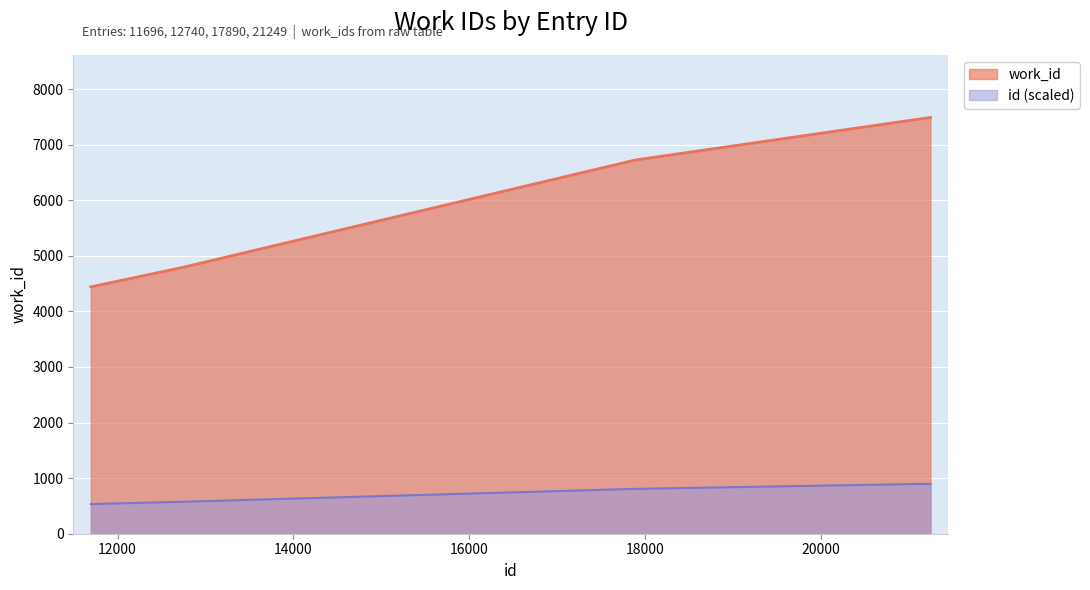

How many distinct data groups are displayed?

2